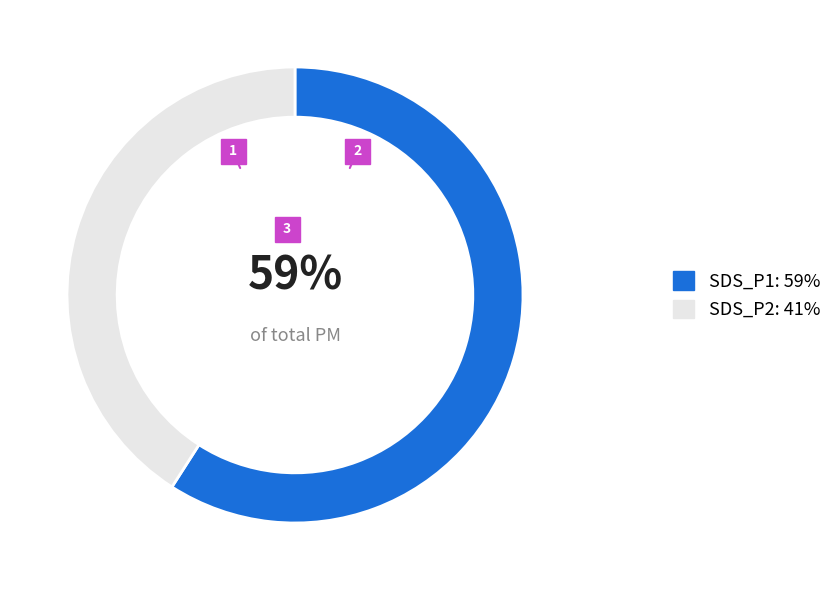

To the nearest percent, what is the difference between the largest and smallest slice percentages?

18%